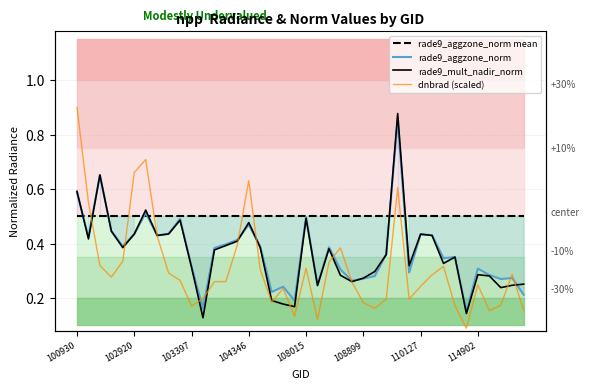

True or false: dnbrad (scaled) and rade9_aggzone_norm mean intersect in this chart.

True